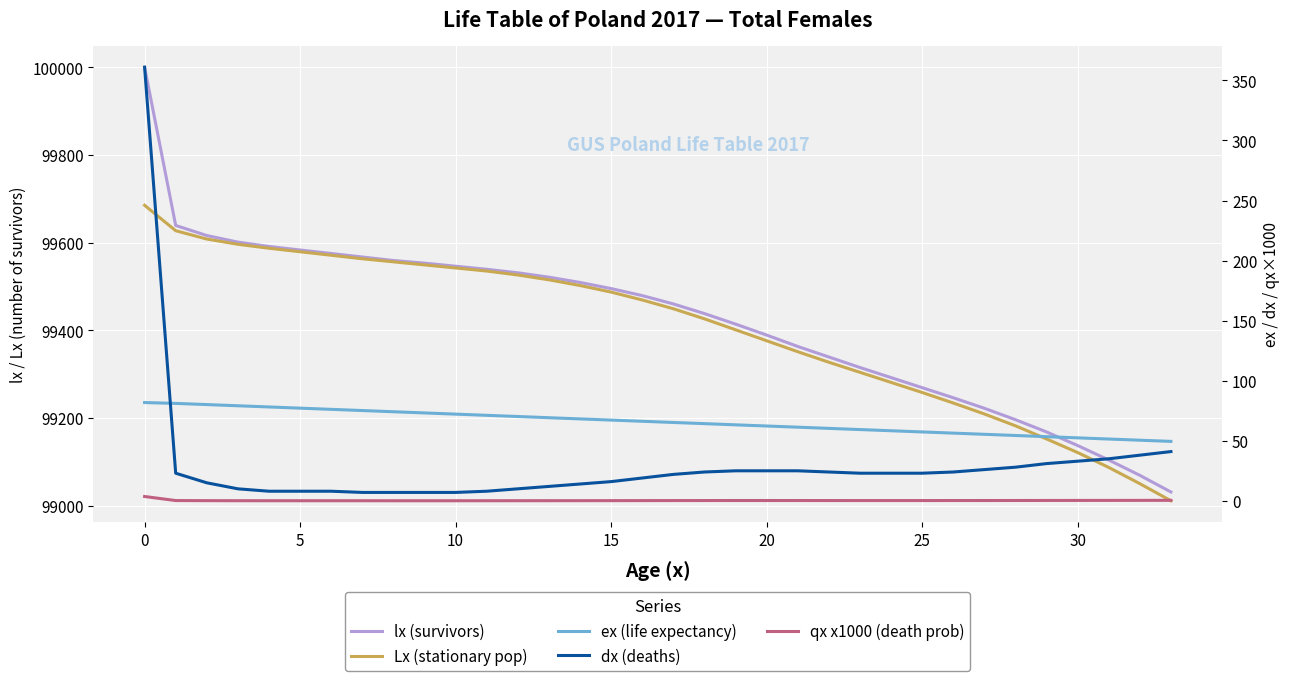

At which label is dx (deaths) closest to 184?

33